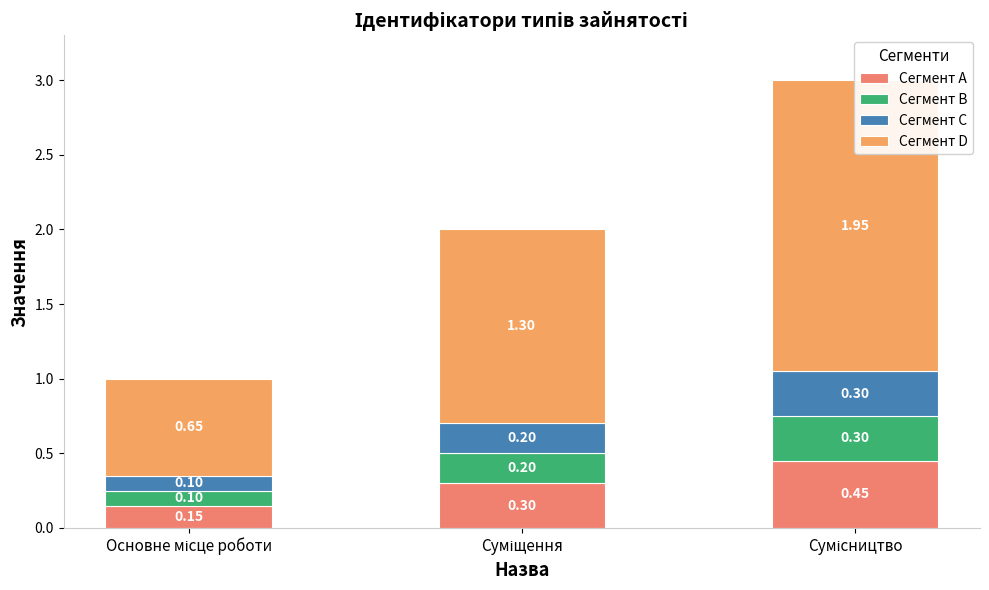

Which category has the lowest value across all series?

Основне місце роботи